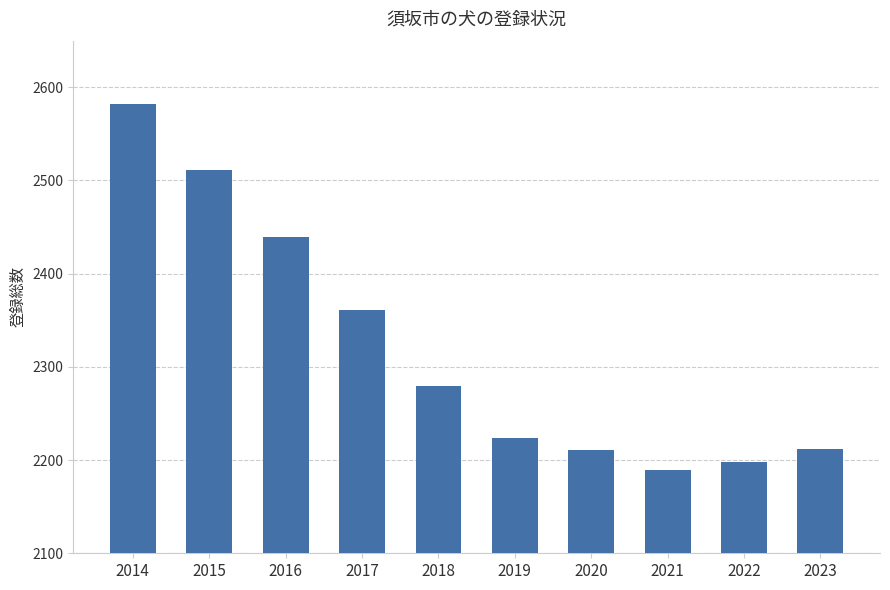

Which category has the lowest value across all series?

2021